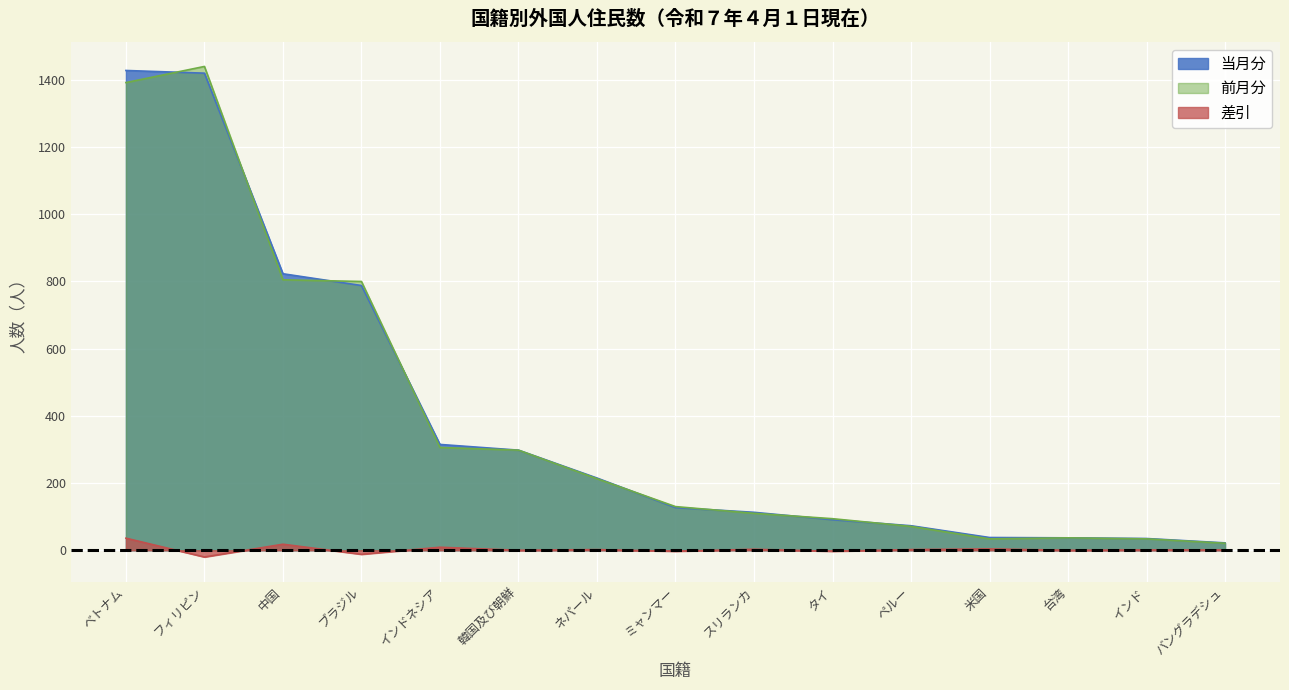

What is the spread (max minus min) of values at ネパール?

213